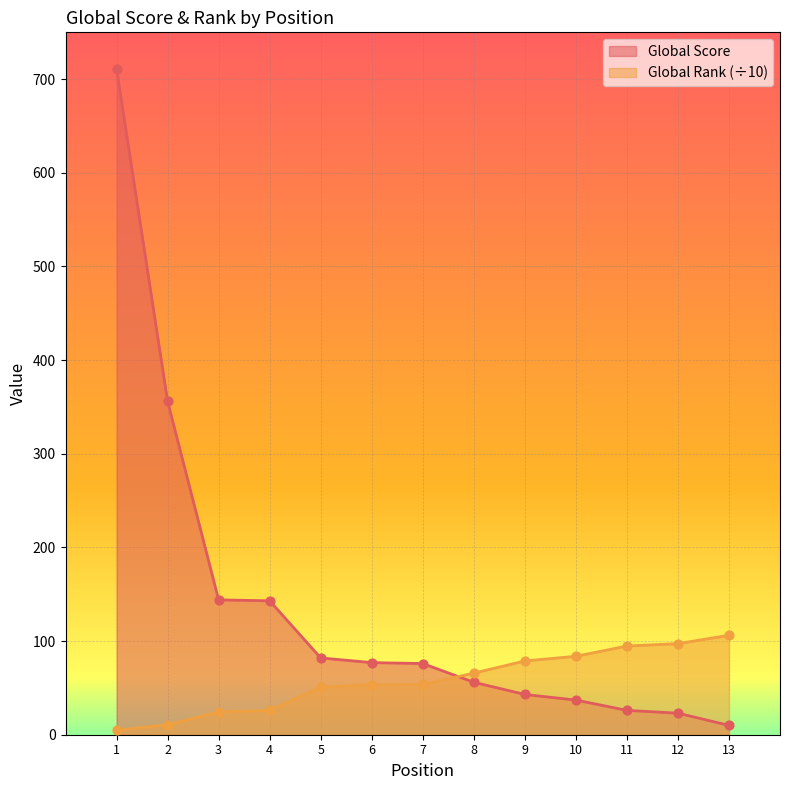

Which series has the largest total across all categories?

Global Score